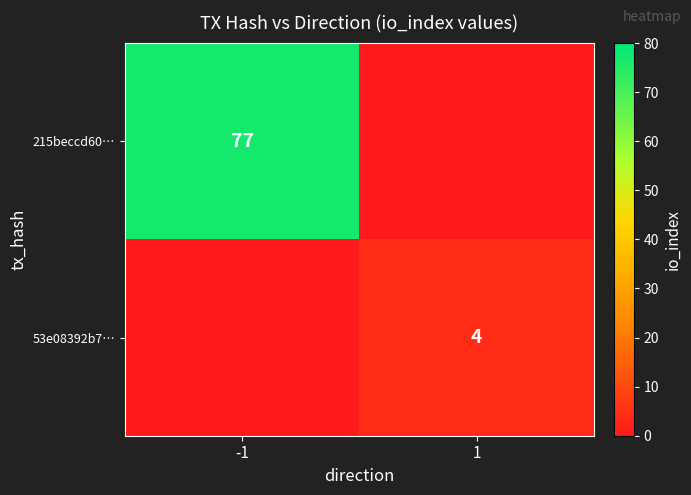

Which has a higher value, 1 or -1?

-1